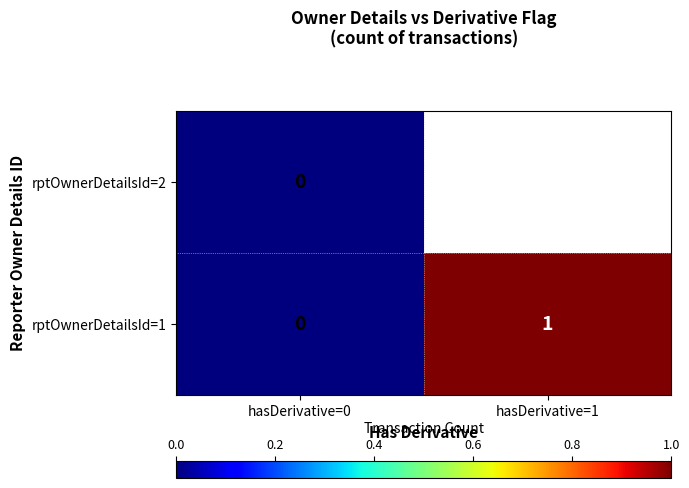

What is the greatest value displayed?

1.0